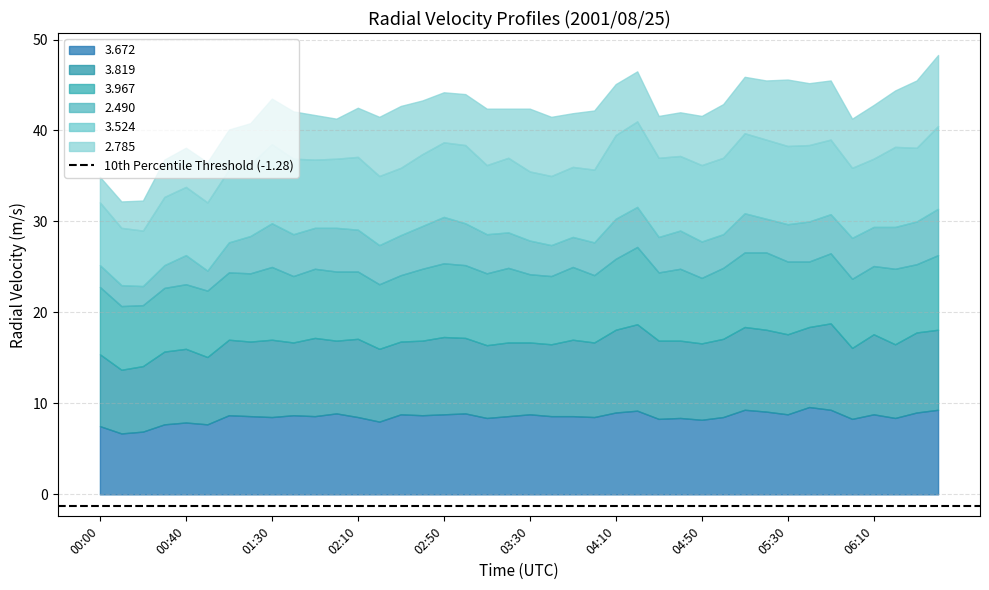

How many lines are shown in the chart?

6